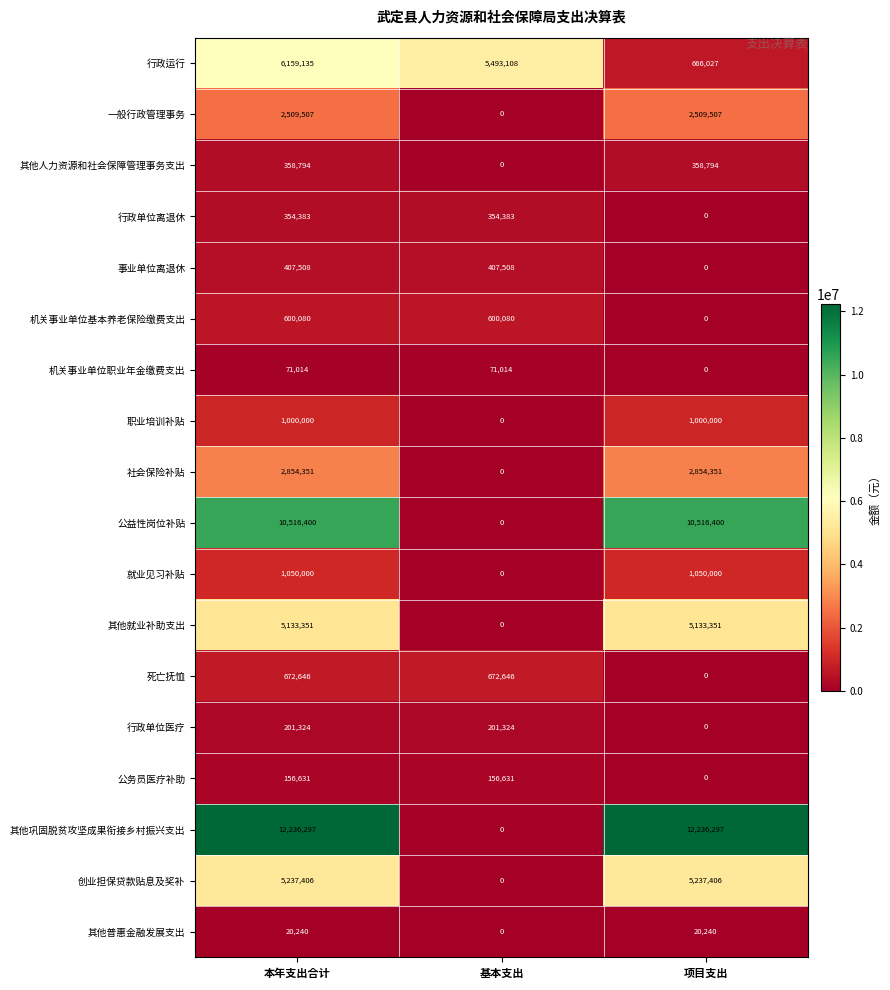

Is the value of 死亡抚恤 at 基本支出 greater than the value of 职业培训补贴 at 基本支出?

Yes